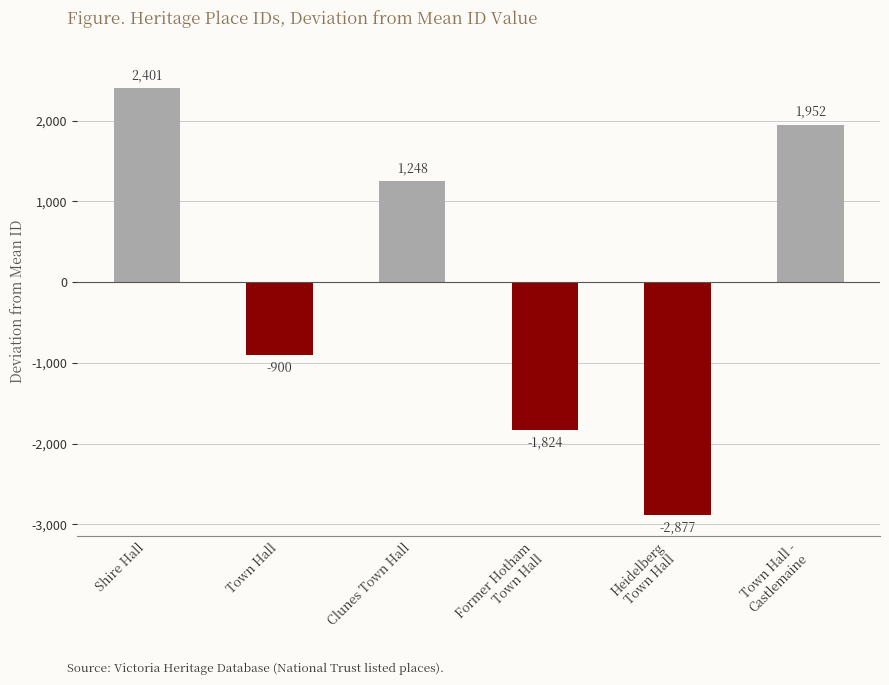

Rank the categories by value from lowest to highest.

Heidelberg
Town Hall, Former Hotham
Town Hall, Town Hall, Clunes Town Hall, Town Hall -
Castlemaine, Shire Hall